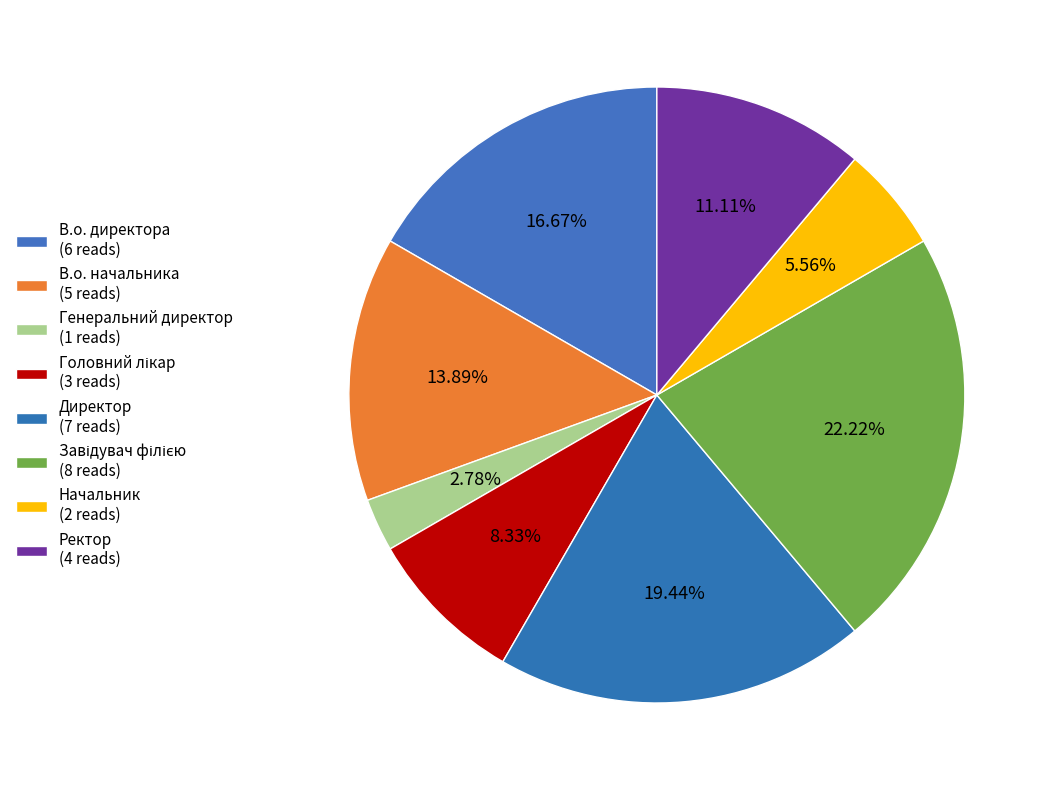

What is the ratio of the value at Ректор to the value at Завідувач філією?

0.5